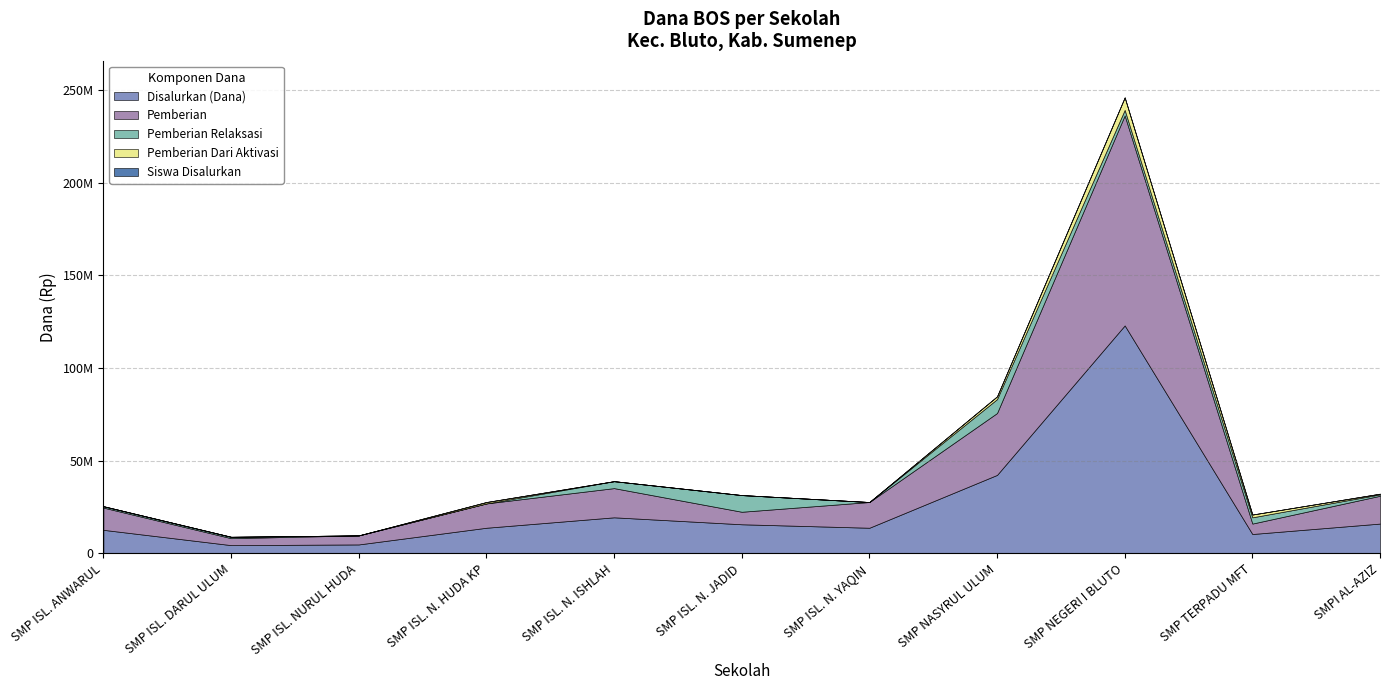

What is the sum of all Pemberian Dari Aktivasi values?

10875000